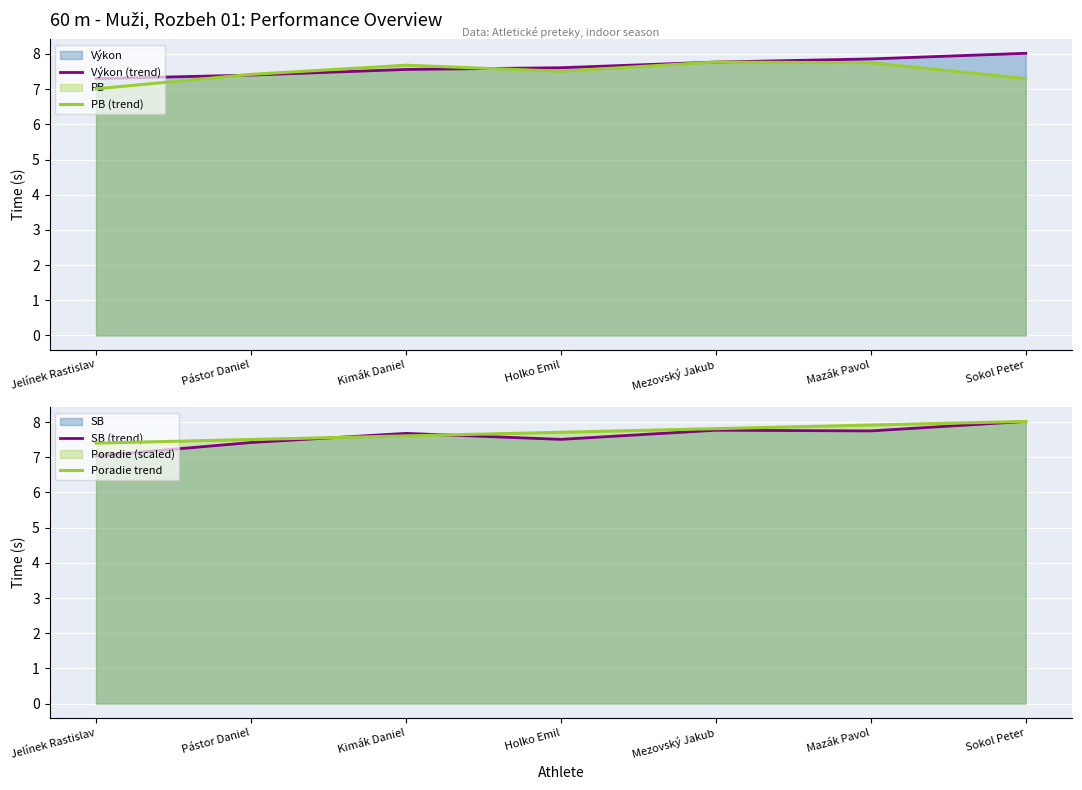

How many times do PB (trend) and Výkon (trend) cross each other?

2